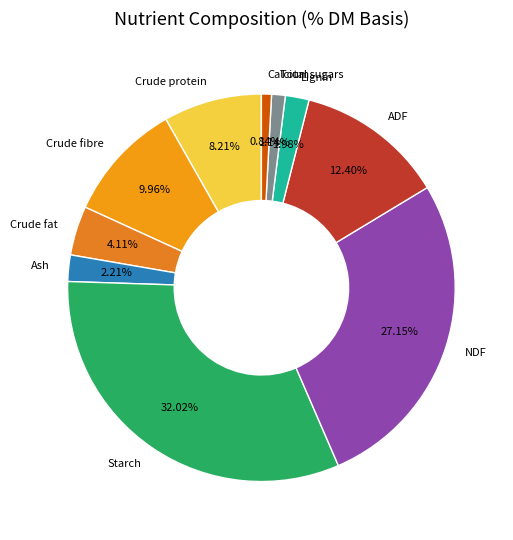

Is ADF the majority of the pie?

No